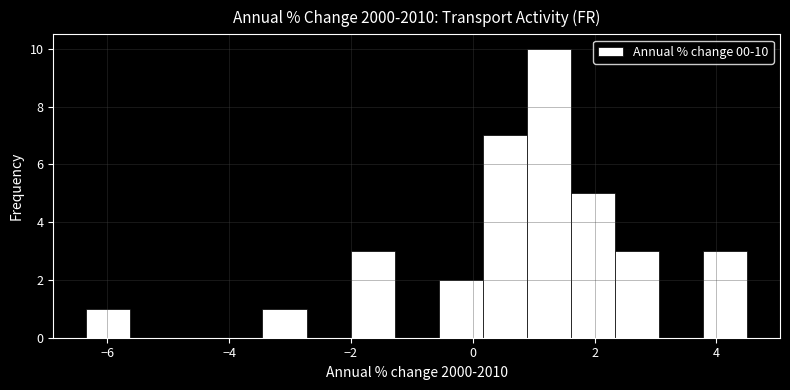

Read against the x-axis, roughly where is the centre of the tallest bar?

1.2